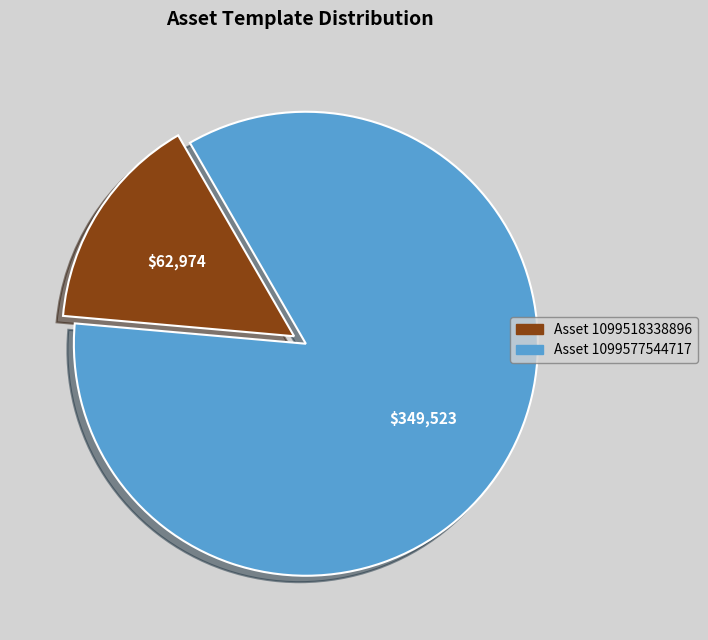

Does any single category account for the majority?

Yes